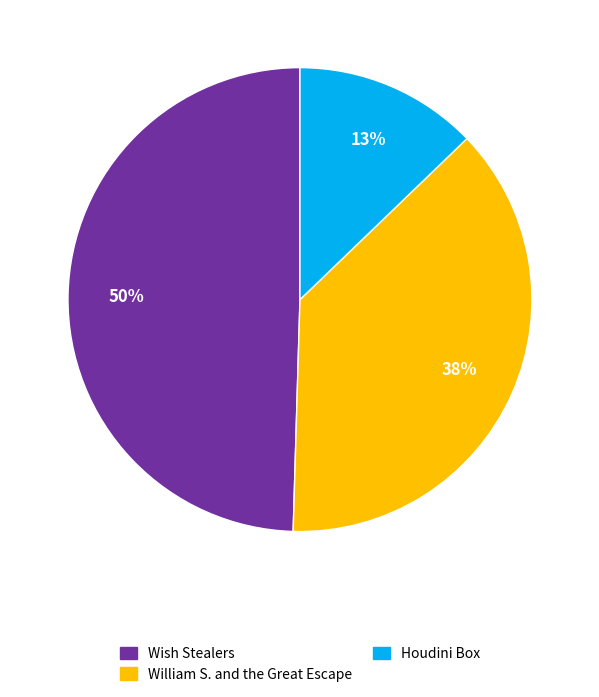

Which category has the biggest portion of the pie?

Wish Stealers